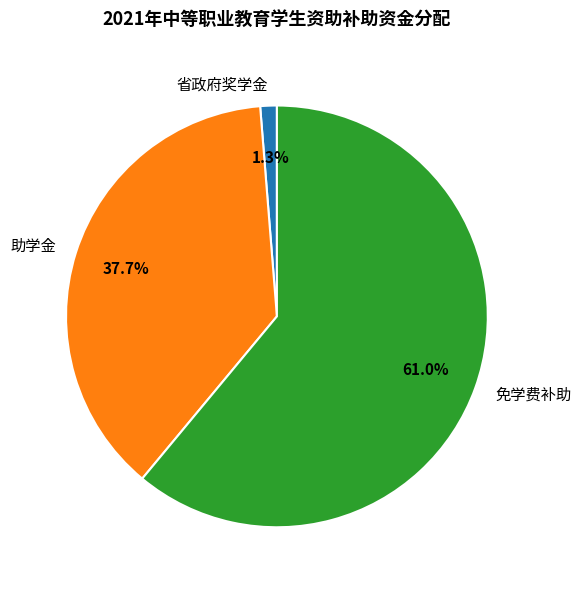

Which slice is the largest?

免学费补助